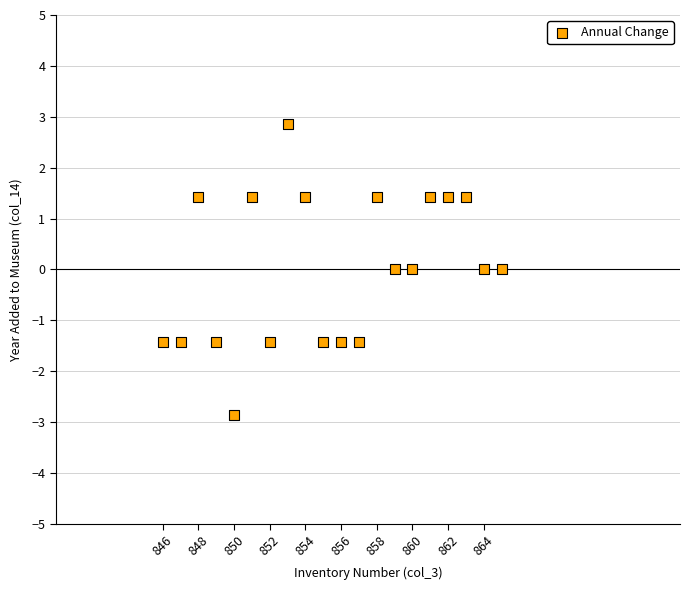

What is the range of Y values (max minus min)?

5.7